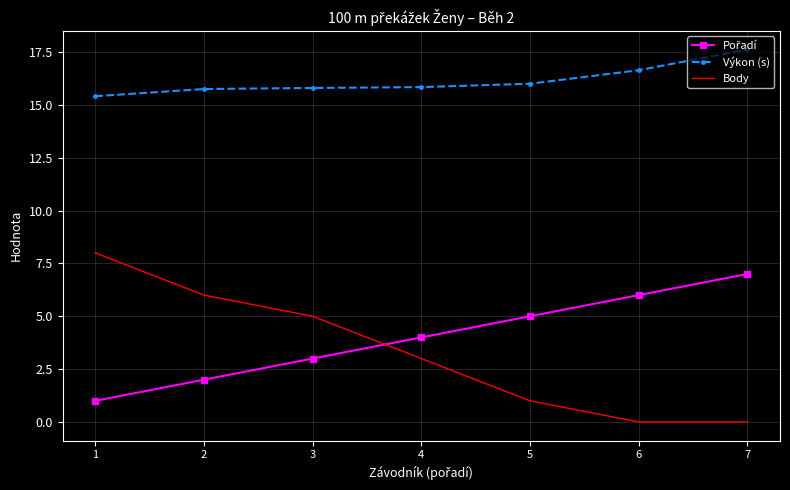

Is it true that Výkon (s) equals 22.4 at 6?

False